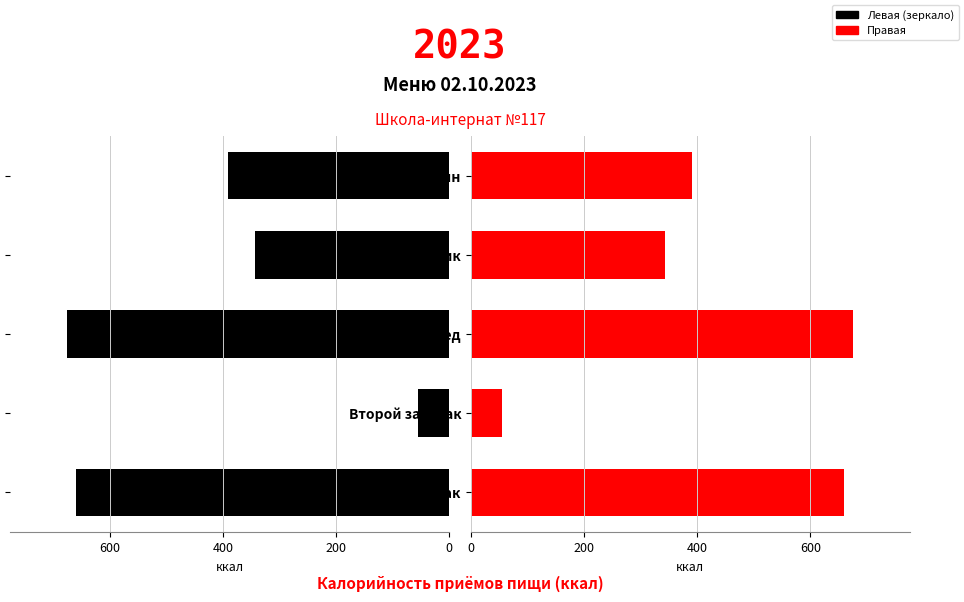

What is the difference between the maximum and minimum values in the Калорийность (левая) series?

620